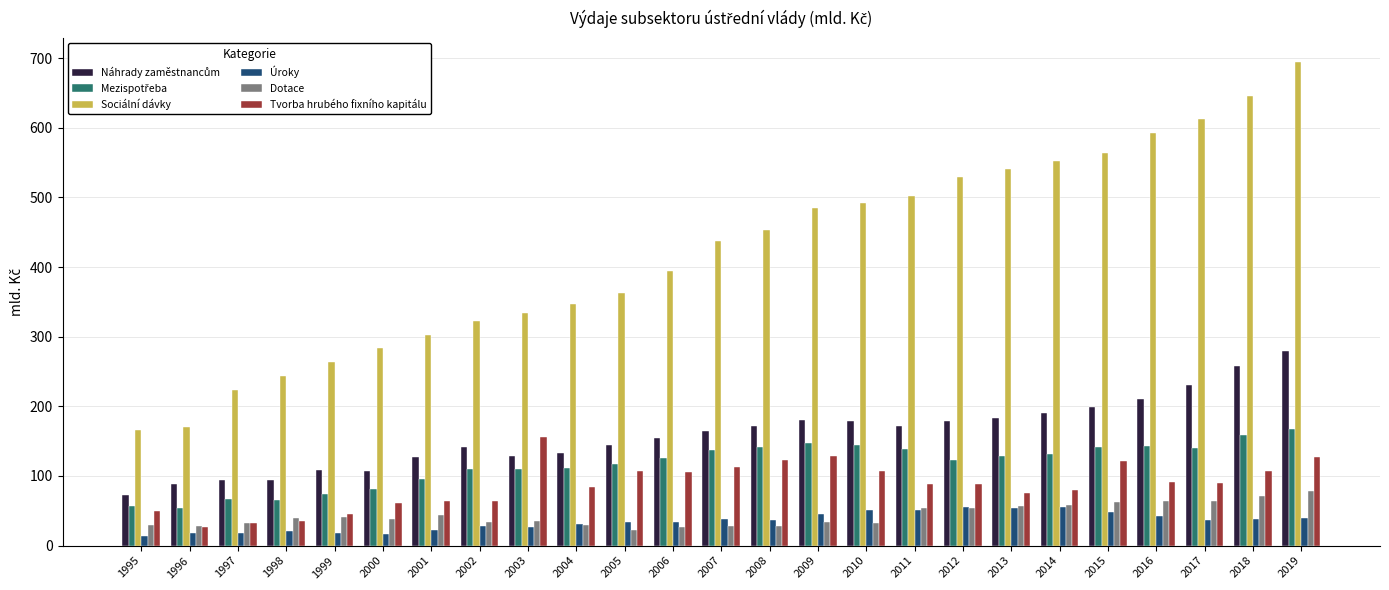

What is the maximum value shown in the chart?

693.8